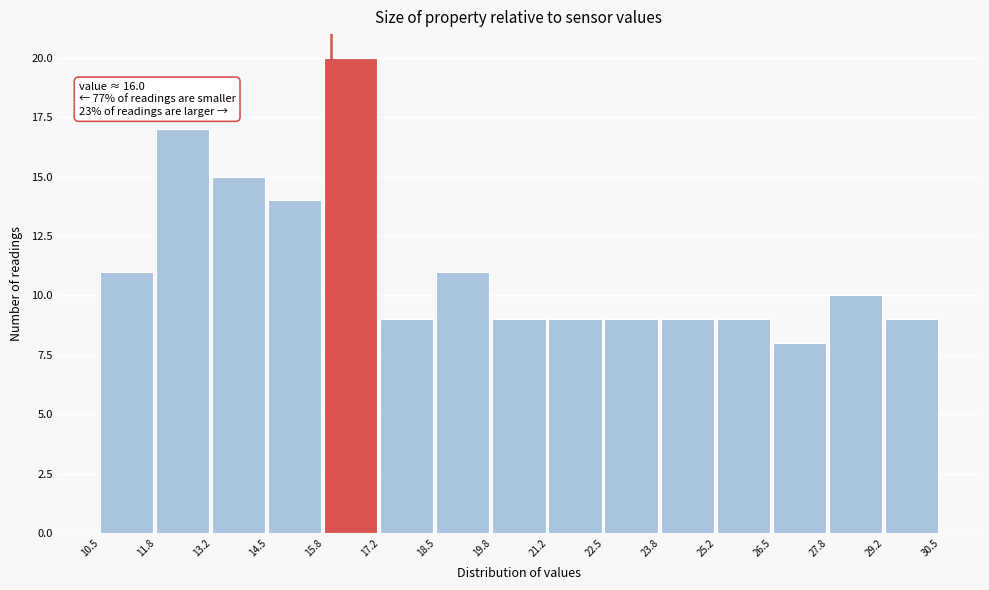

Over which range of the x-axis is the bar tallest?

15.8 to 17.2